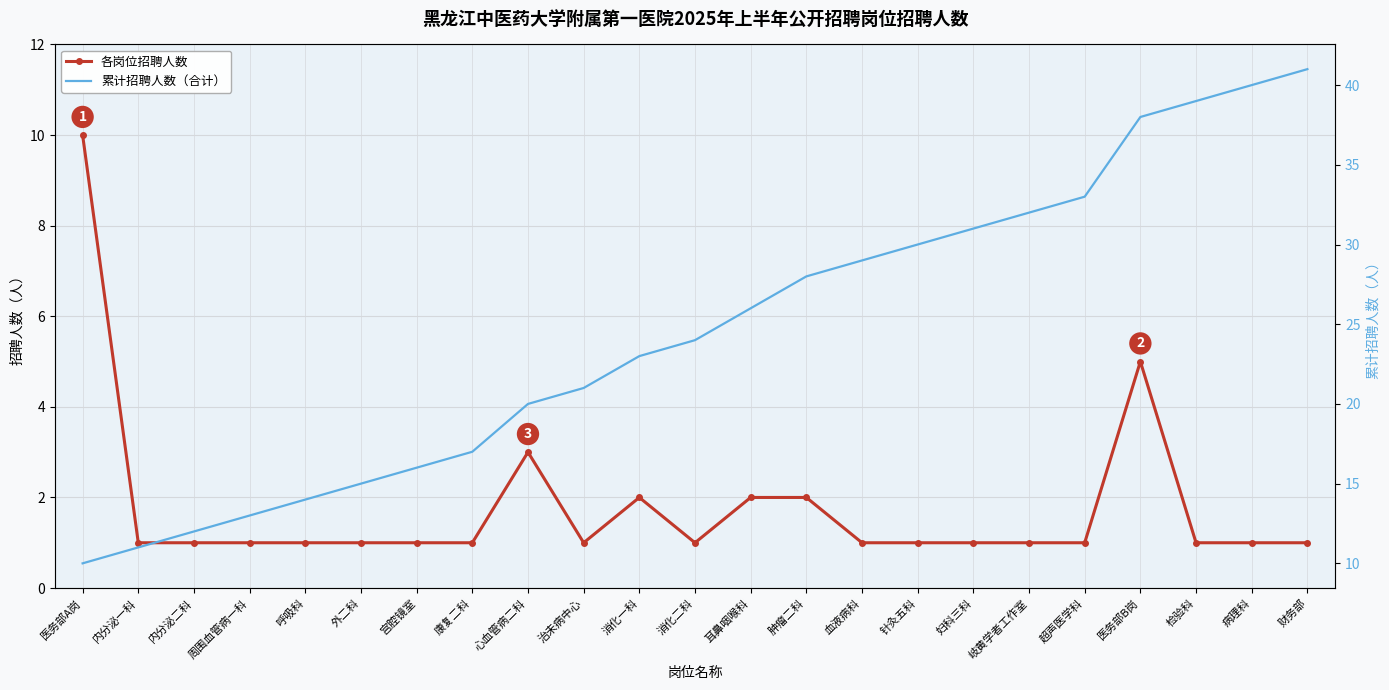

True or false: 累计招聘人数（合计） and 各岗位招聘人数 cross at least once.

False